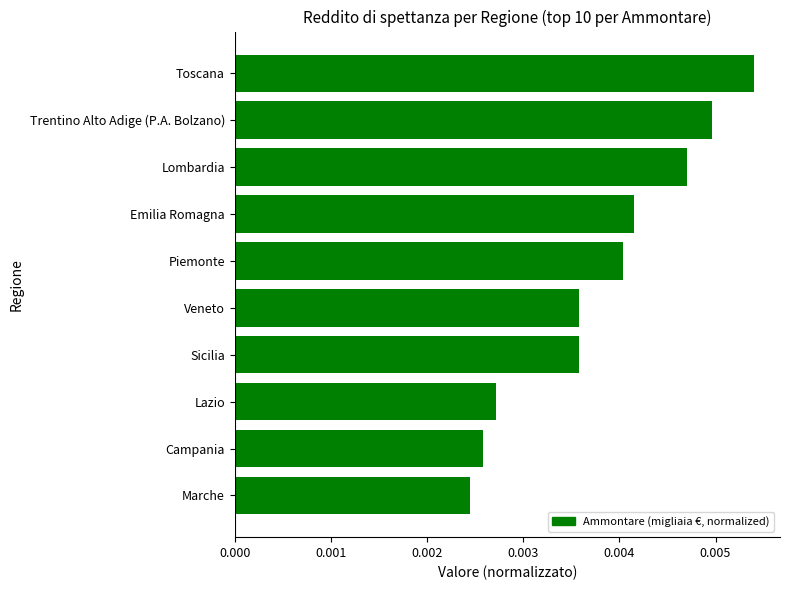

Between Lombardia and Lazio, which is larger?

Lombardia